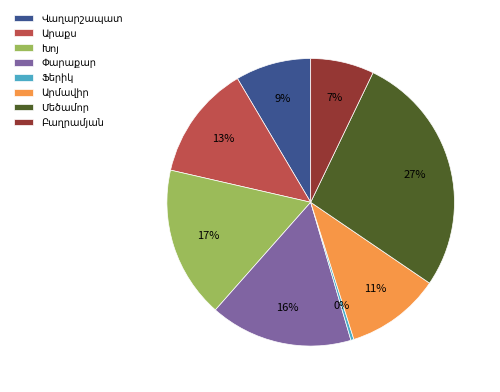

Does any single category account for the majority?

No